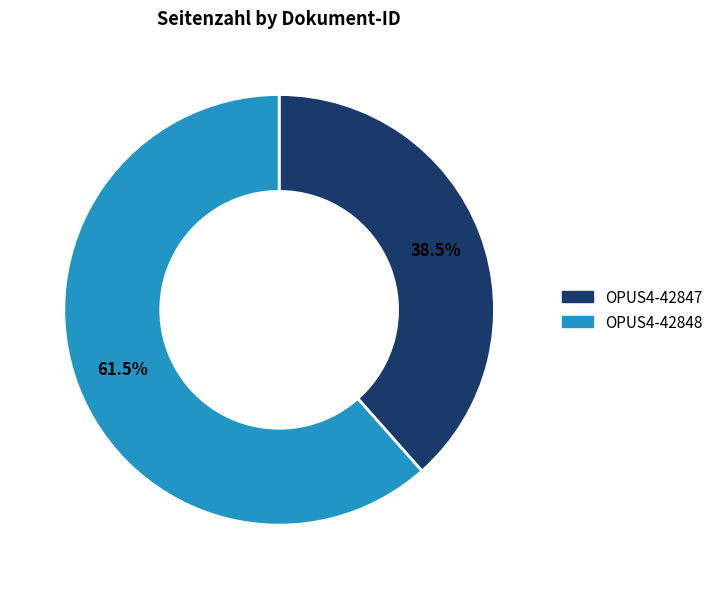

What is the largest slice in the pie chart?

OPUS4-42848